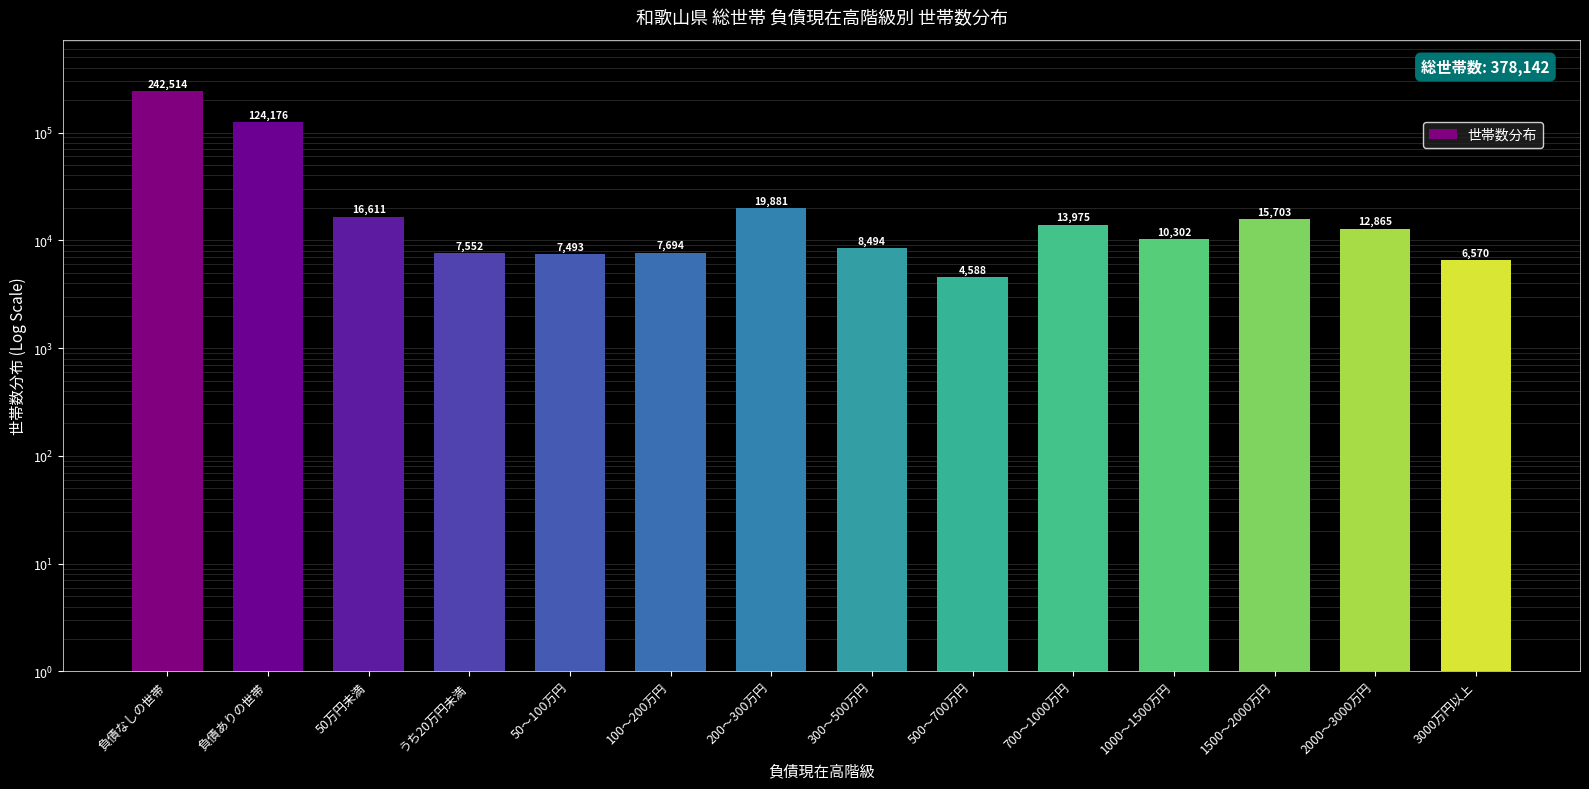

What is the label of the 2nd bar from the right?

2000～3000万円